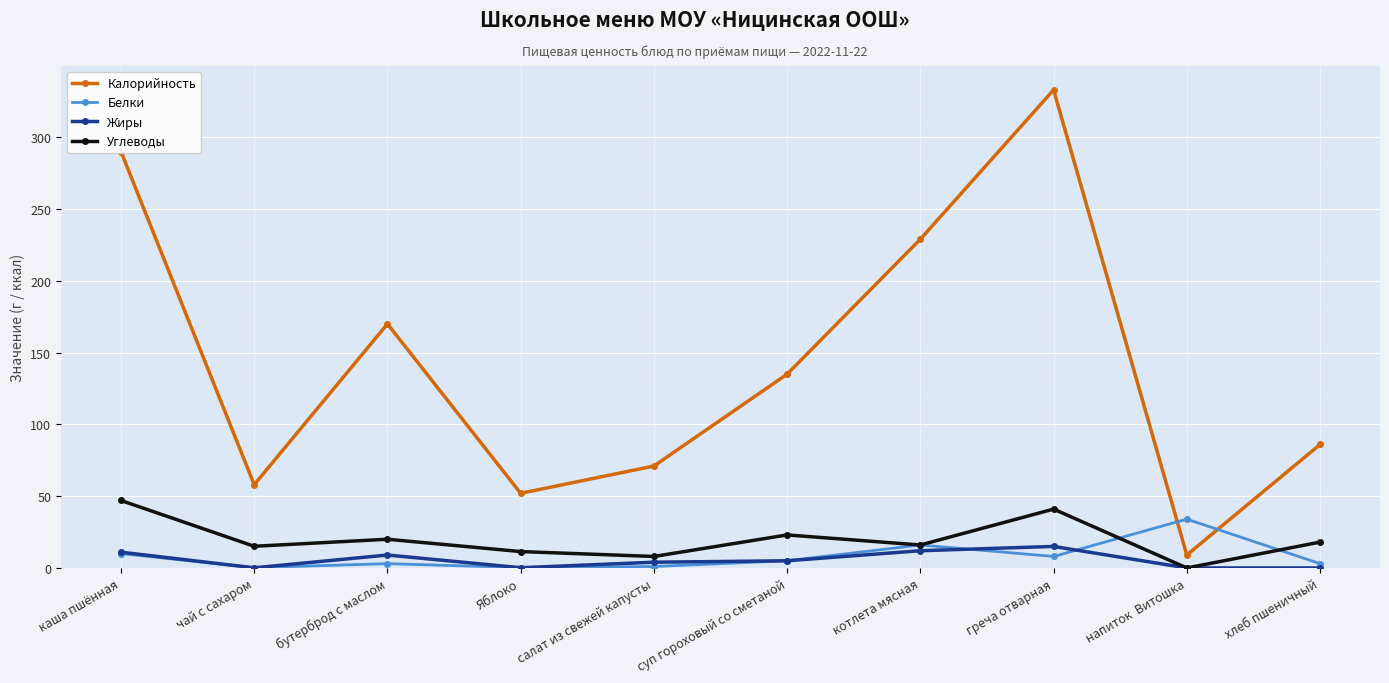

The Жиры series shows 4.0 at салат из свежей капусты. True or false?

True